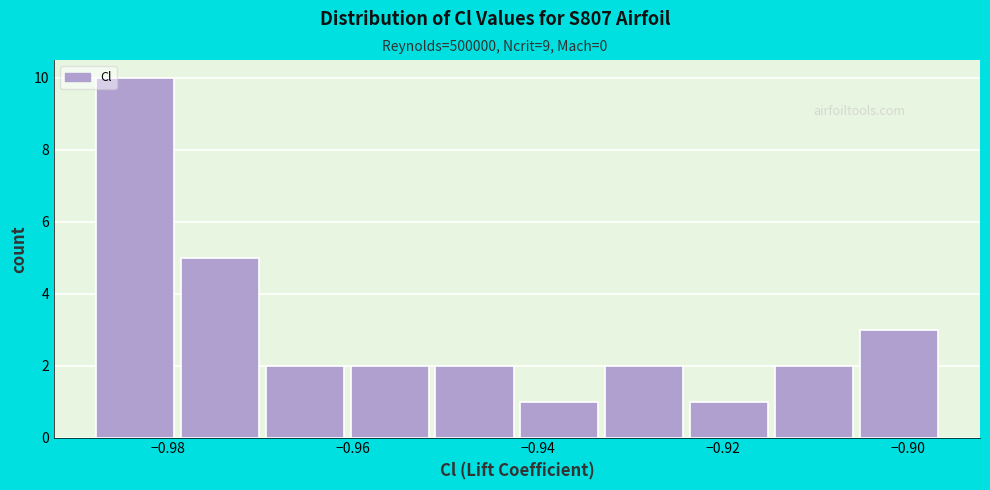

What is the height of the bar covering -0.914 to -0.906 on the x-axis? Neither the bar edges nor the heights are printed on the chart, so give them approximately, as read against the axes.

2